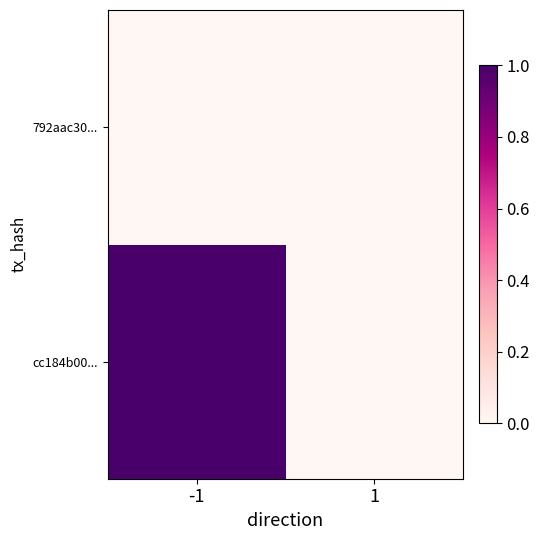

Between 1 and -1, which is larger?

-1